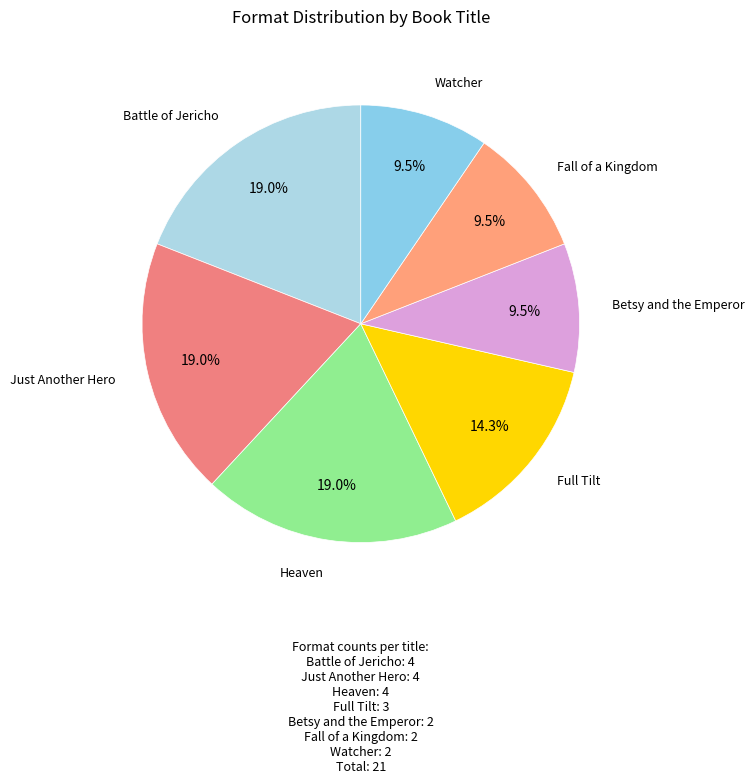

What percentage do Fall of a Kingdom and Full Tilt together represent?

23.8%